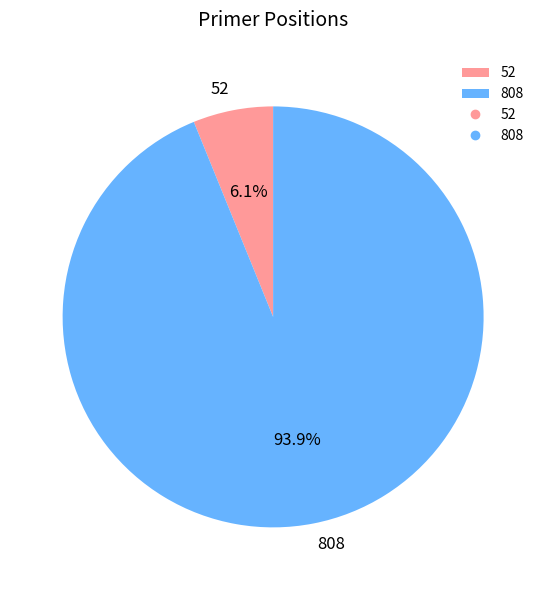

Rank the categories by value from highest to lowest.

808, 52